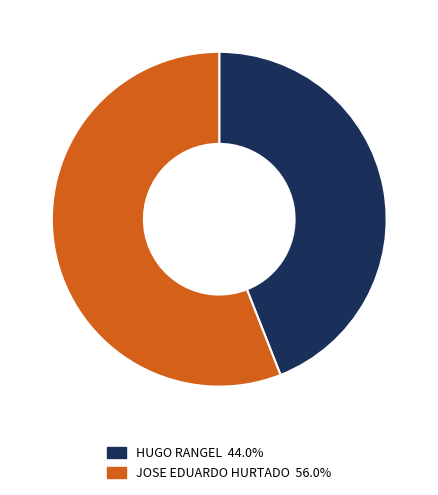

Approximately how many times larger is the value at HUGO RANGEL compared to JOSE EDUARDO HURTADO?

0.8